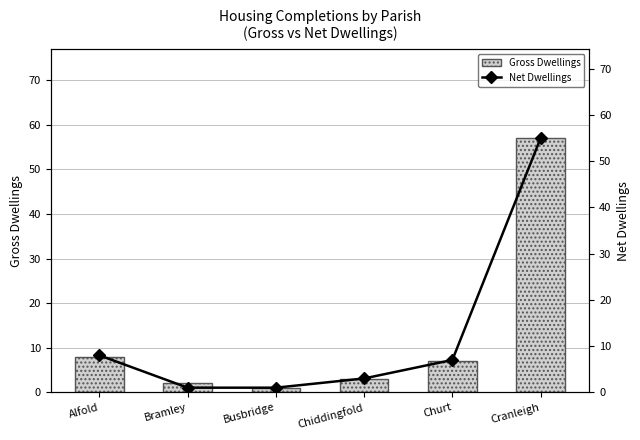

Rank the series by their average value, from lowest to highest.

Net Dwellings, Gross Dwellings